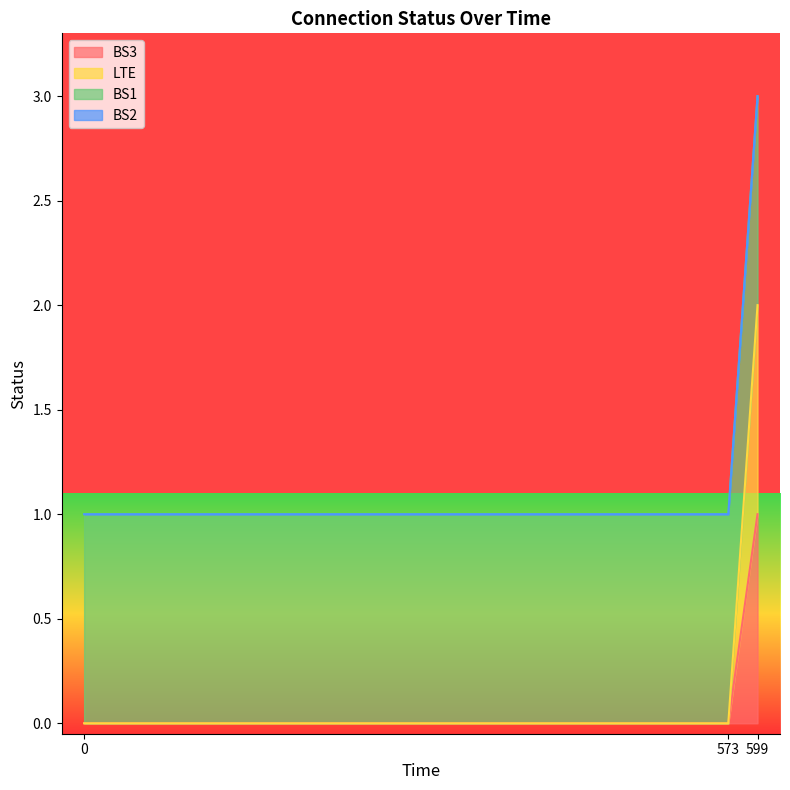

Which label corresponds to the largest value in the chart?

599